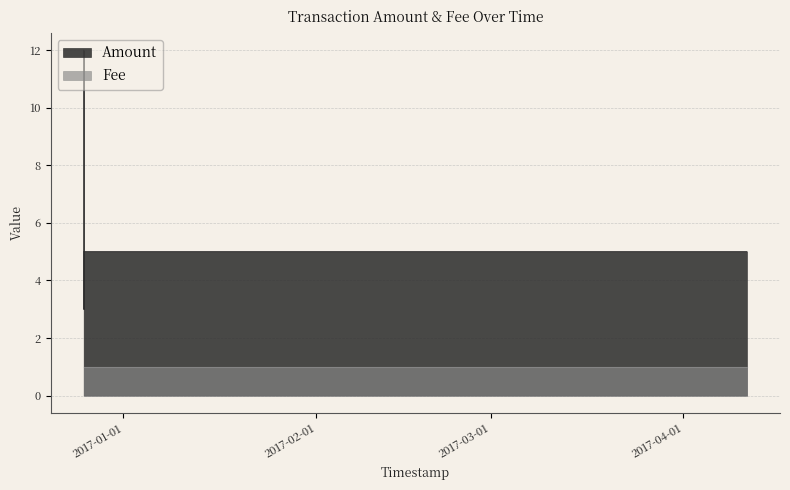

How many data points are less than 5?

1